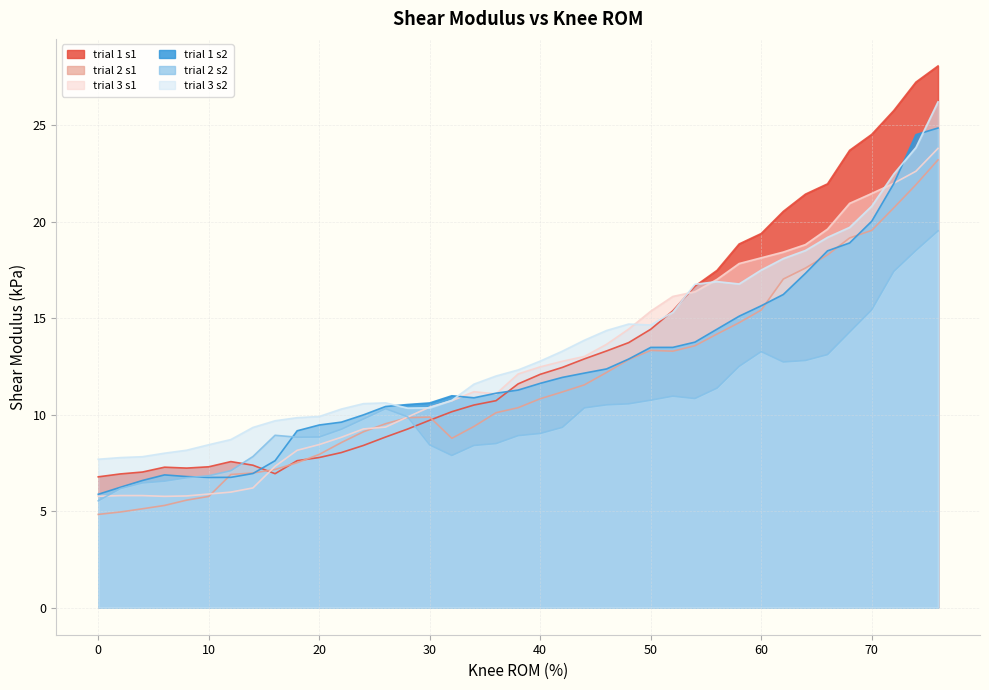

Which series has the largest total across all categories?

trial 3 s2